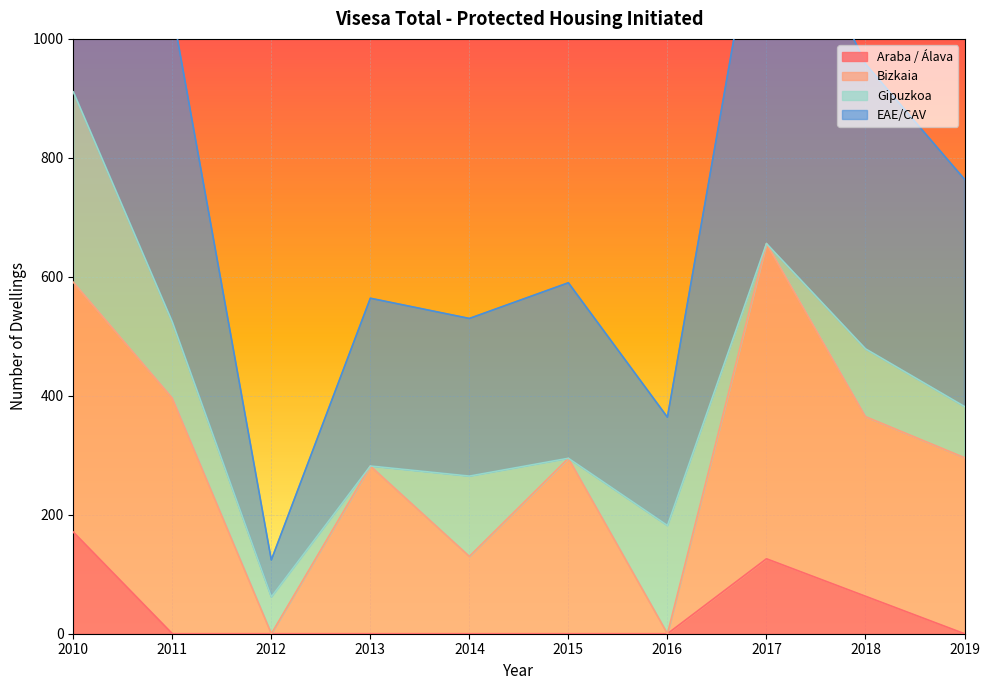

Which series has the widest spread of values?

EAE/CAV